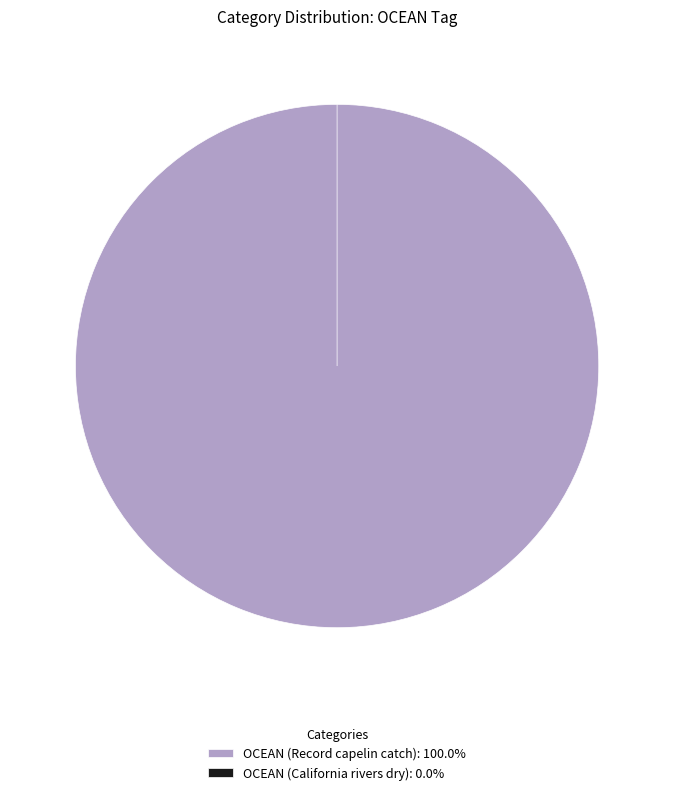

To the nearest percent, what percentage of the pie is OCEAN (Record capelin catch)?

100%